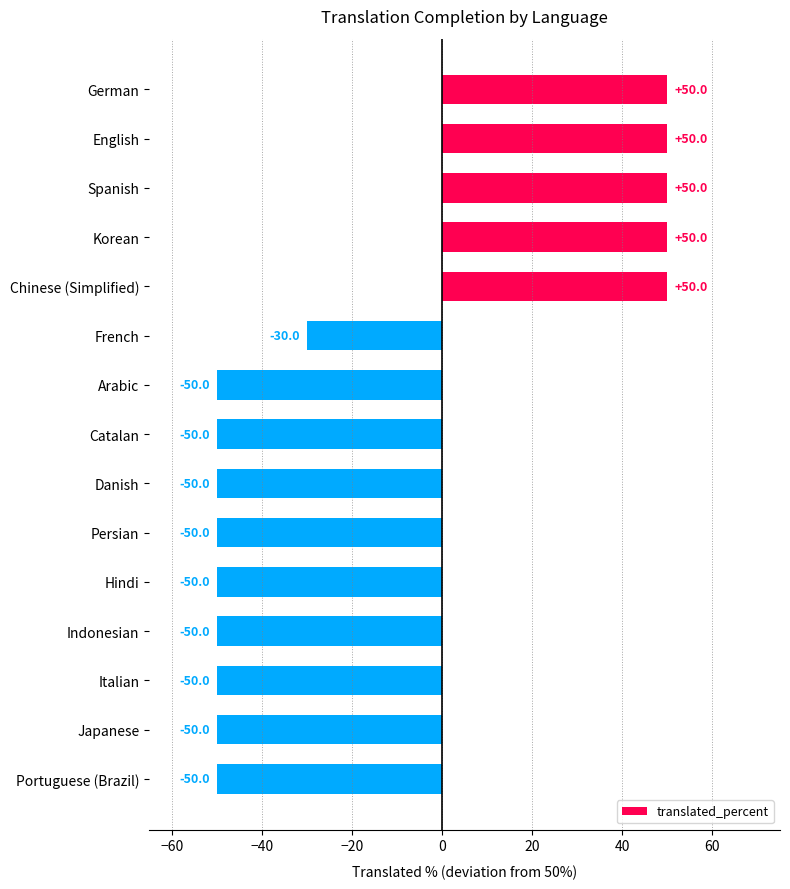

Is it true that the value at Korean is 50?

True